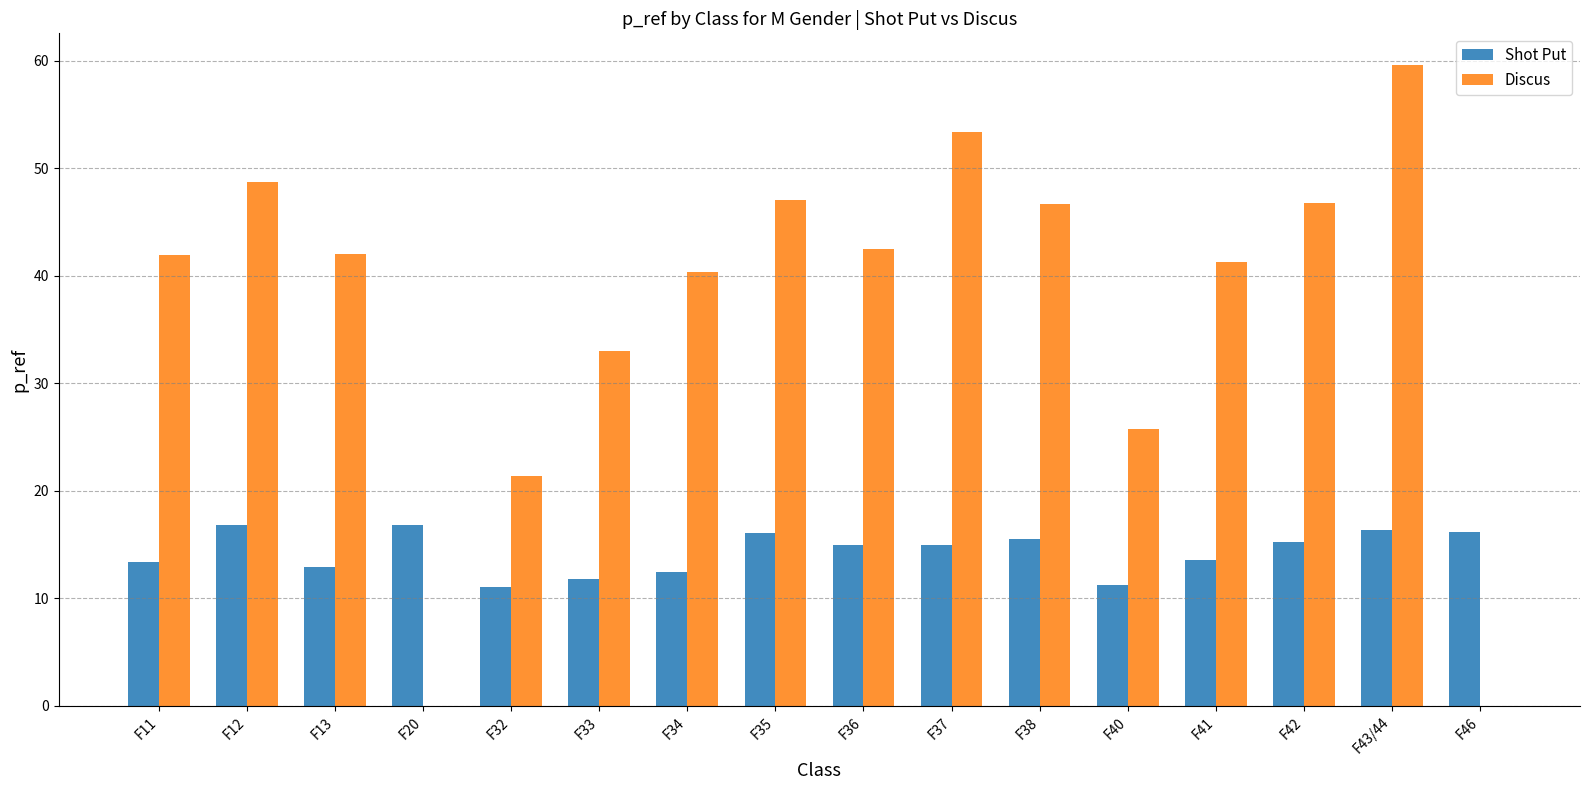

Which series changed the most between F36 and F37?

Discus